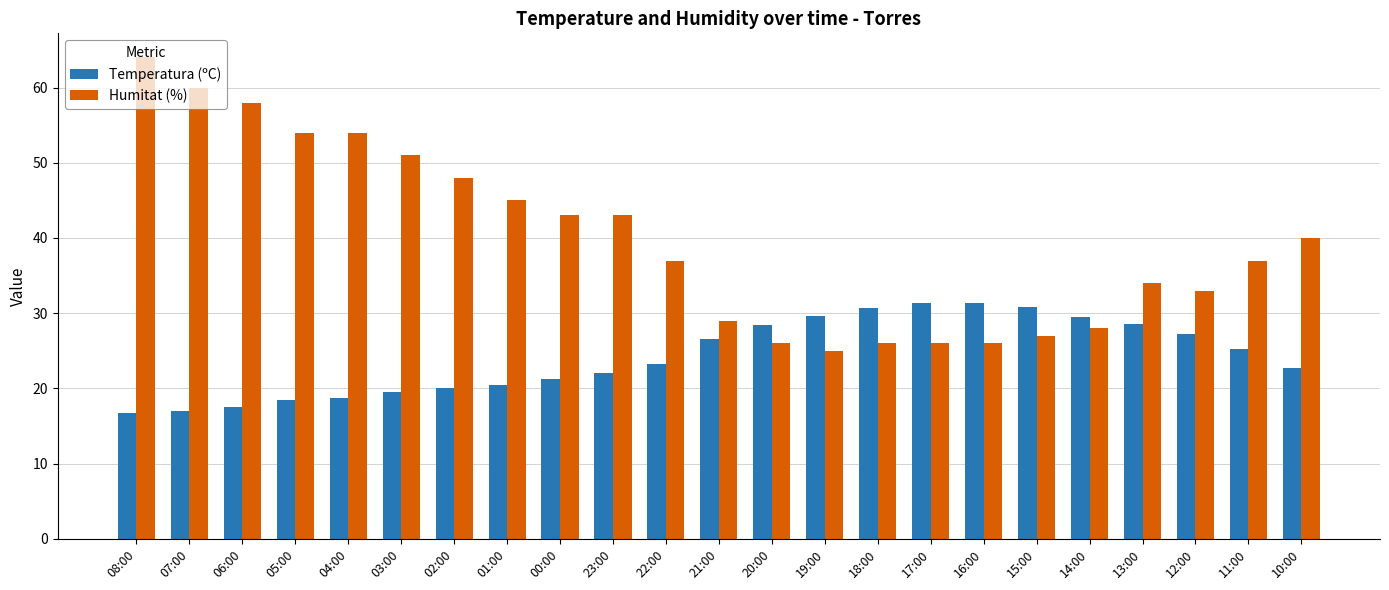

Count the number of data series in this chart.

2